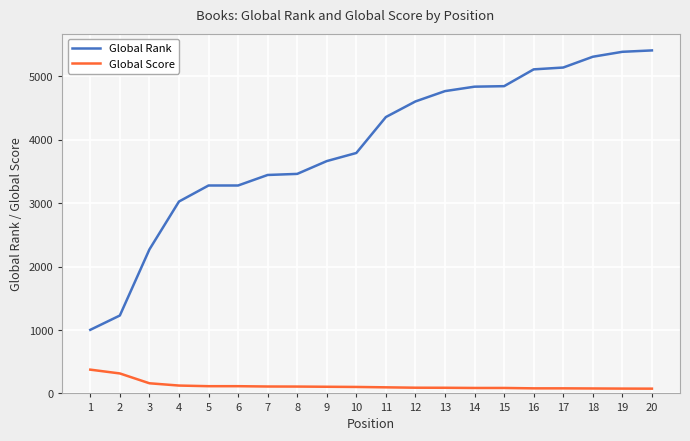

Between 4 and 16, which series saw the biggest shift?

Global Rank